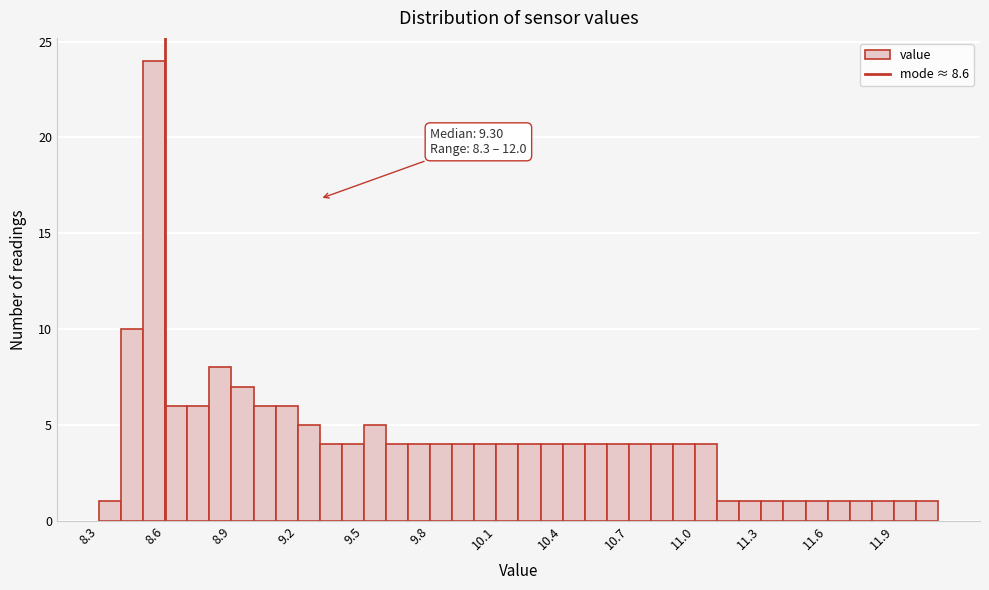

Read against the x-axis, roughly where is the centre of the tallest bar?

8.55